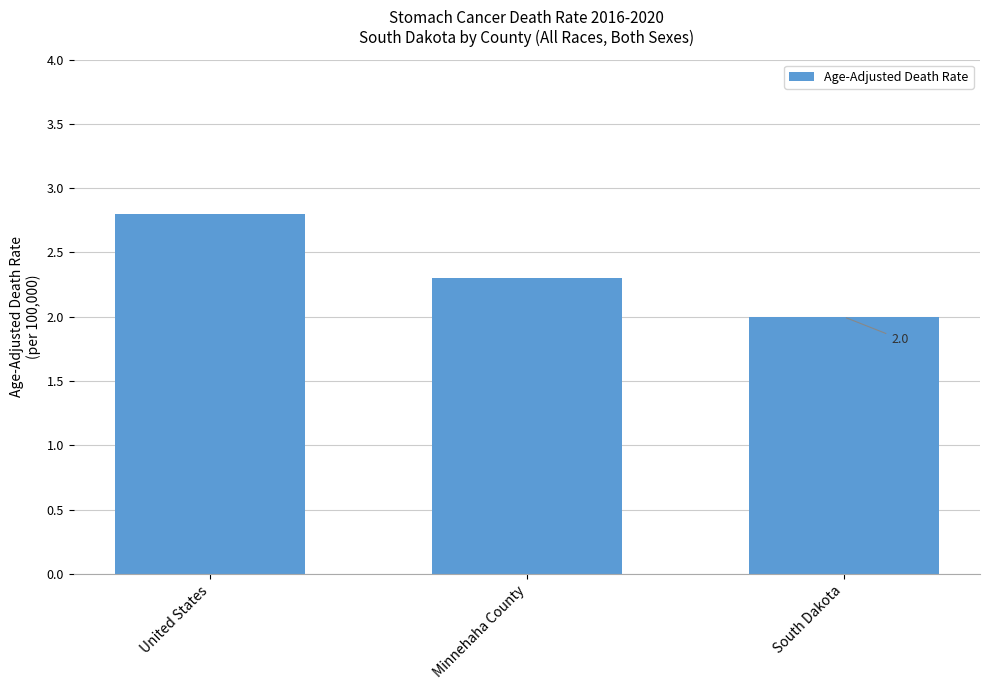

What is the label of the 3rd bar from the left?

South Dakota